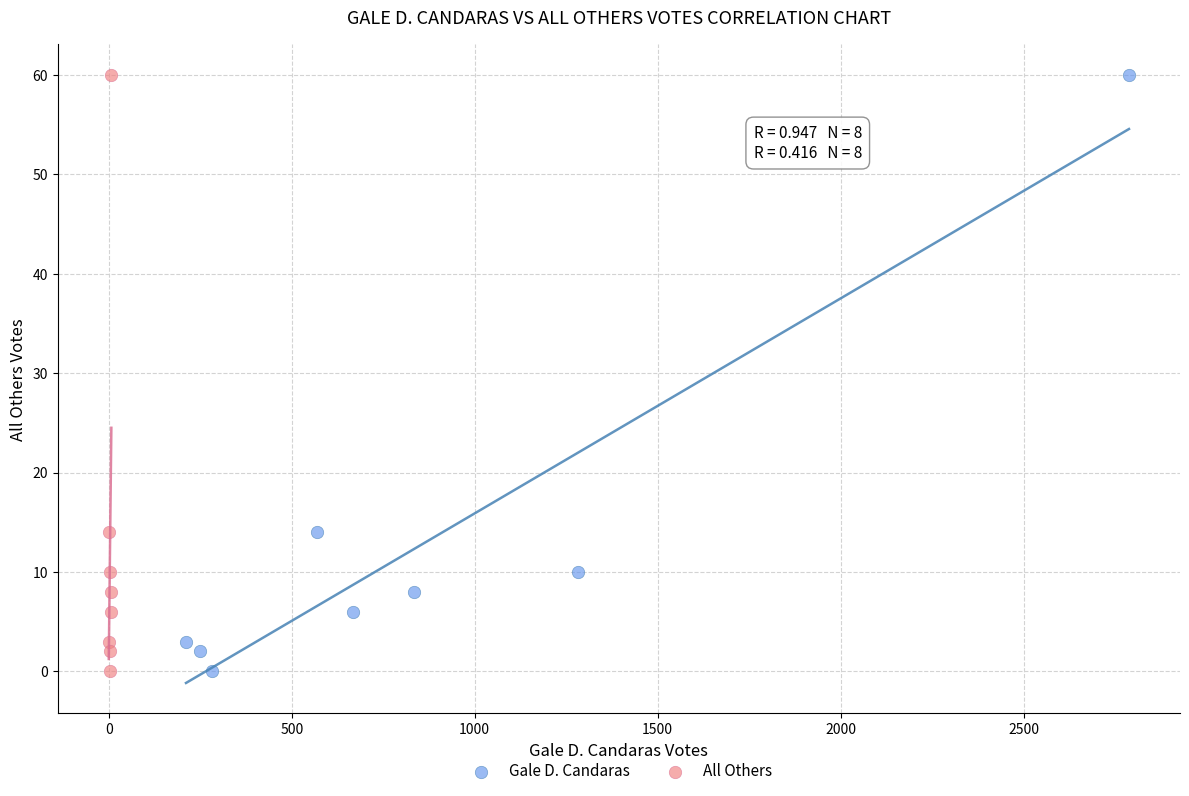

What are all the series names shown in the legend?

Gale D. Candaras, All Others